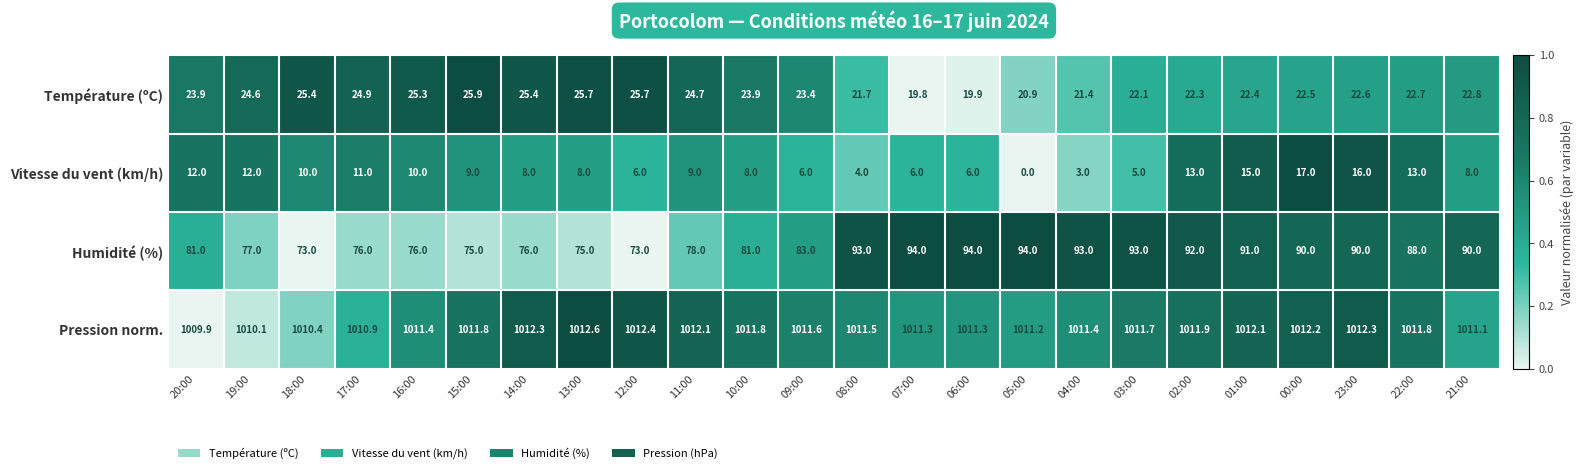

What is the average value of the Température (ºC) series?

23.3